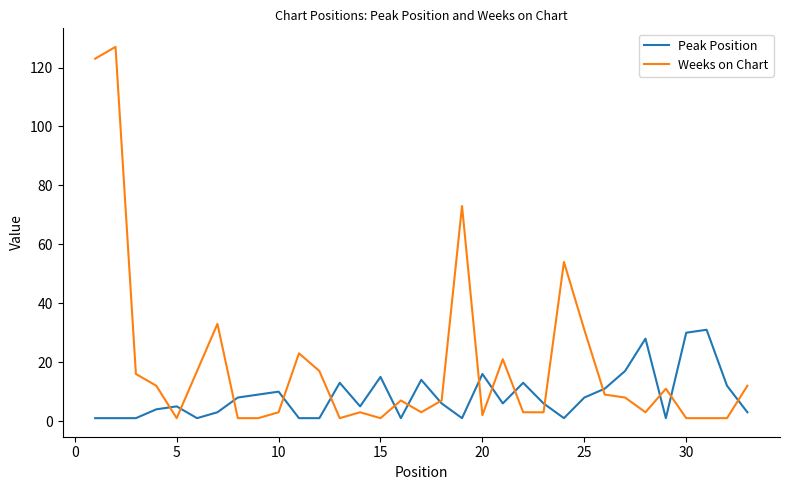

List the series in order of their peak value, lowest first.

Peak Position, Weeks on Chart